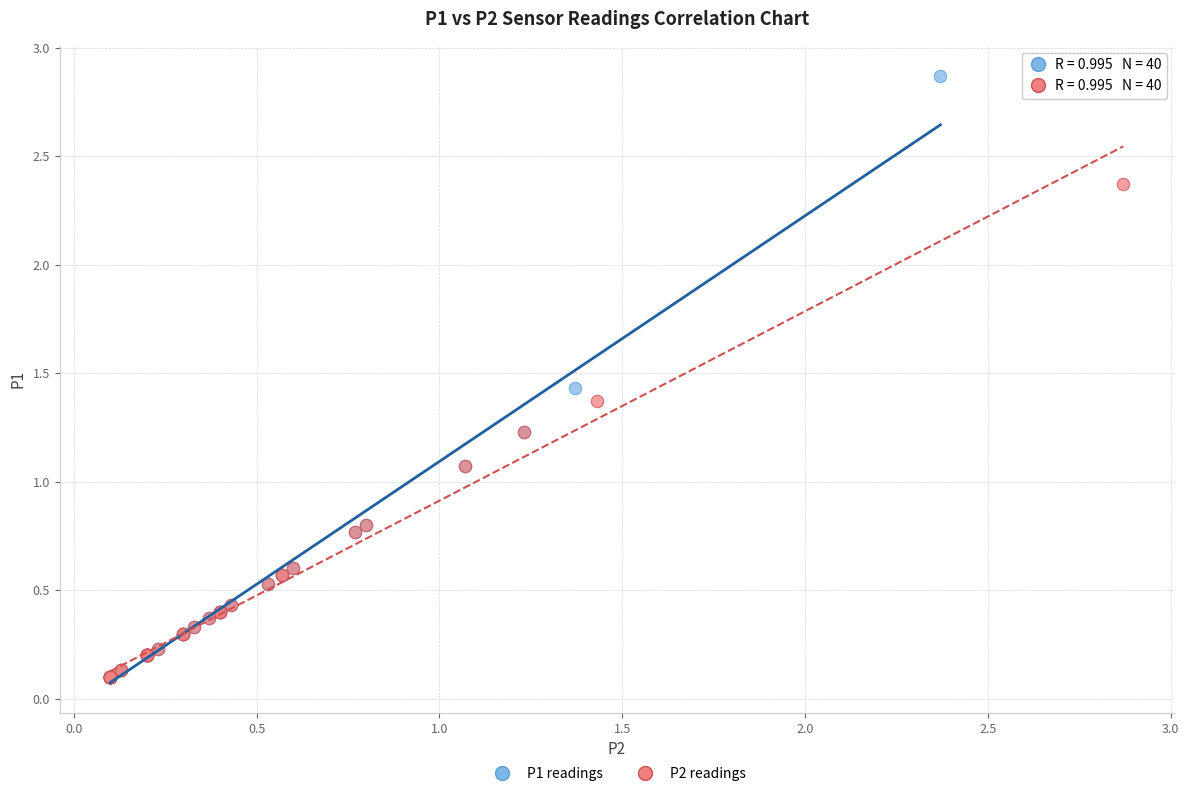

Which series has the largest Y range (max minus min)?

P1 readings